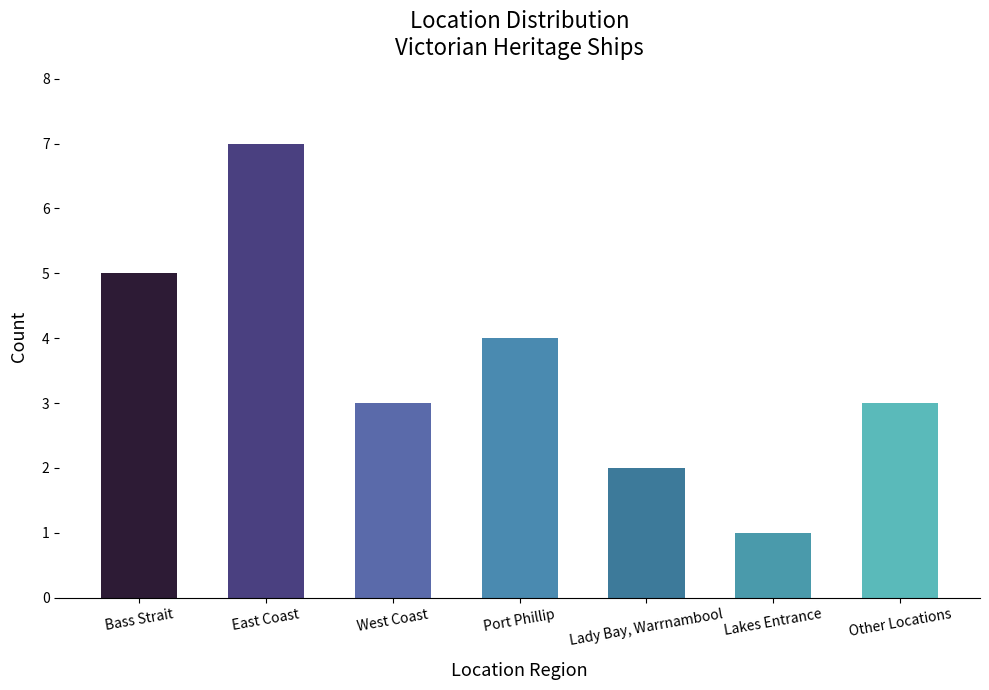

What is the label of the 1st bar from the right?

Other Locations